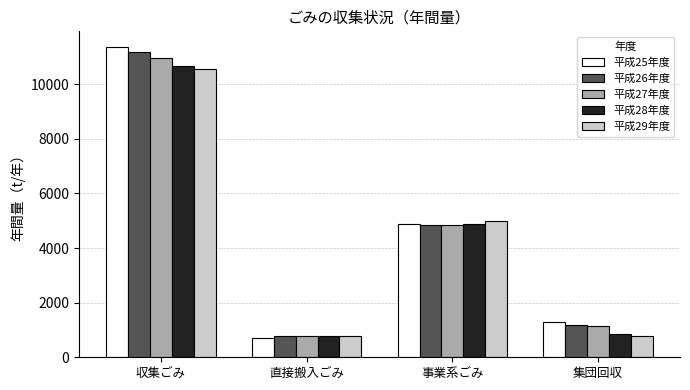

The 平成28年度 series shows 15638 at 収集ごみ. True or false?

False